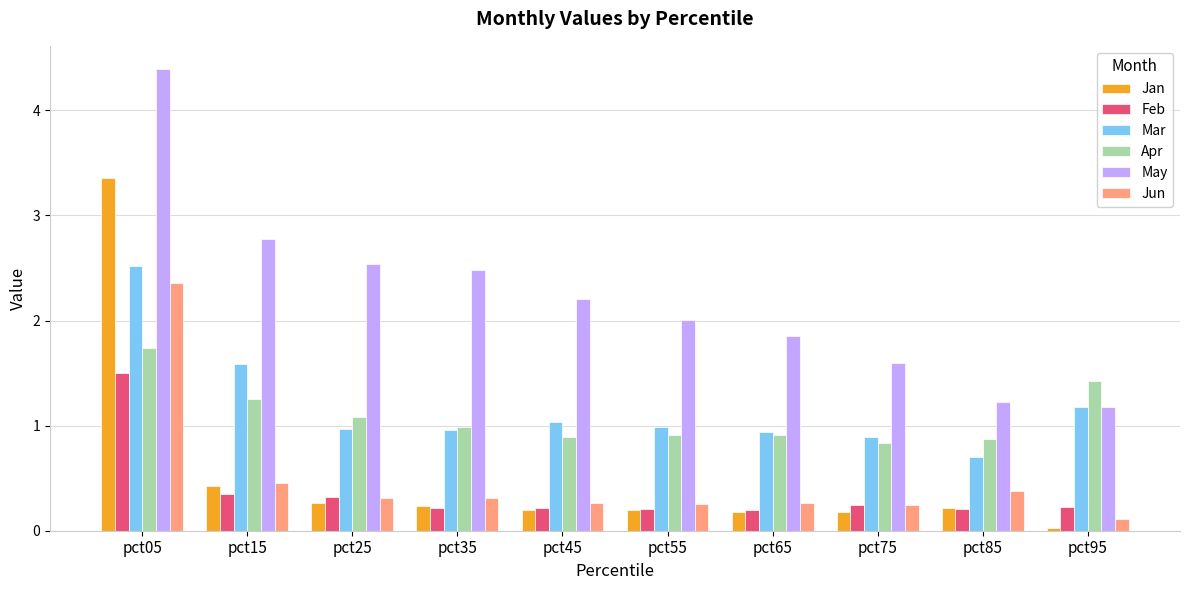

Read the Mar value at pct05.

2.5